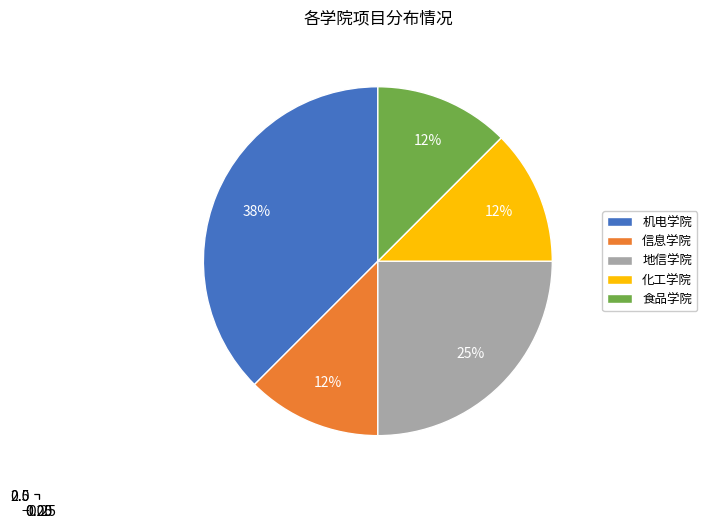

How many slices are in this pie chart?

5